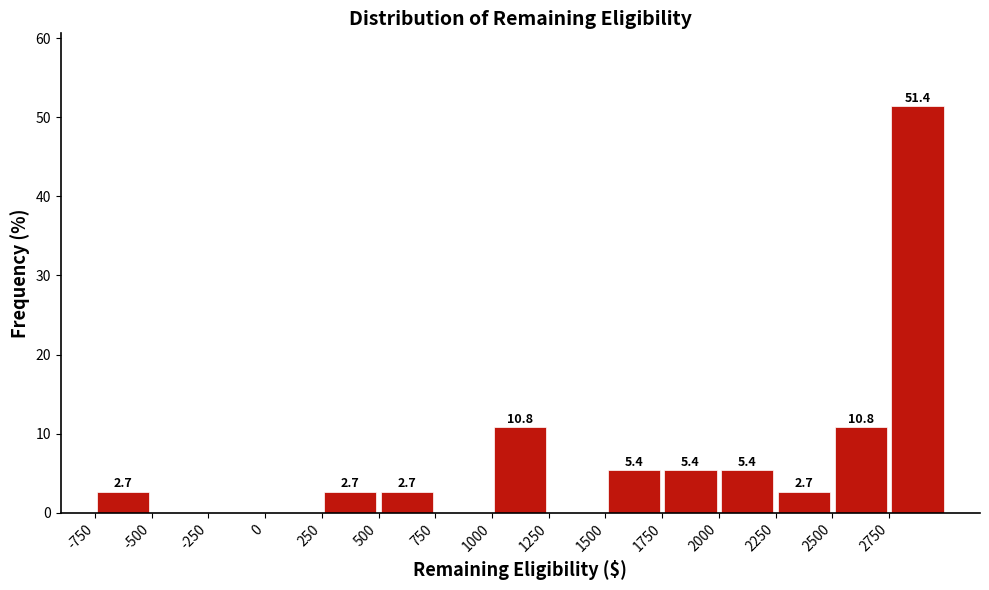

Which range on the x-axis has the tallest bar?

2750 to 3000